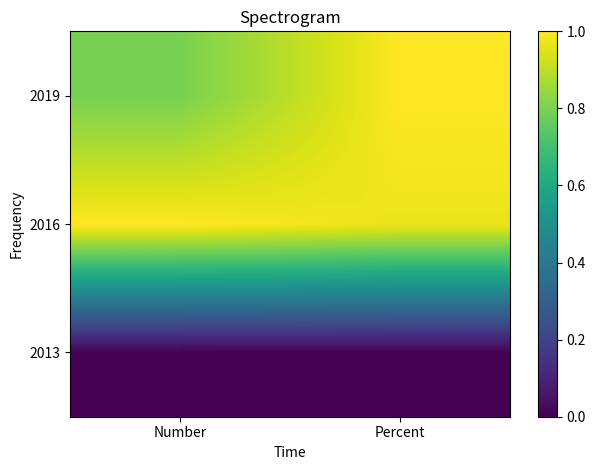

Which category has the highest value across all series?

Number